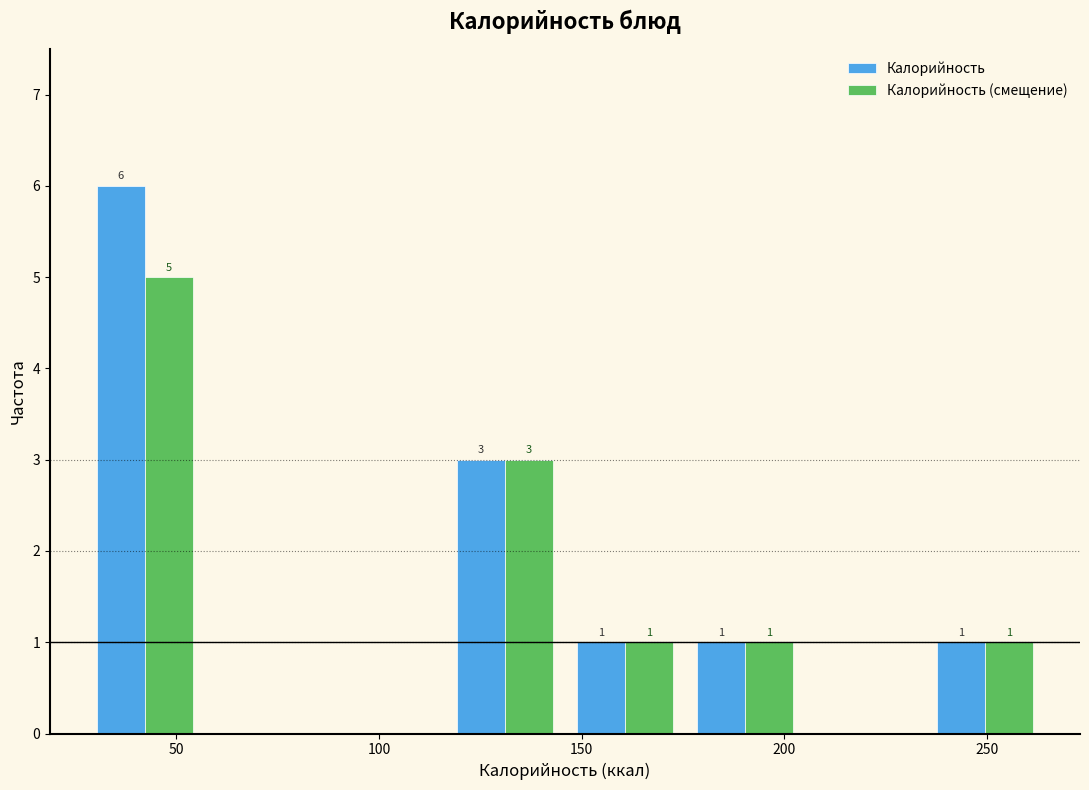

In the Калорийность series, which range on the x-axis has the tallest bar?

30 to 55